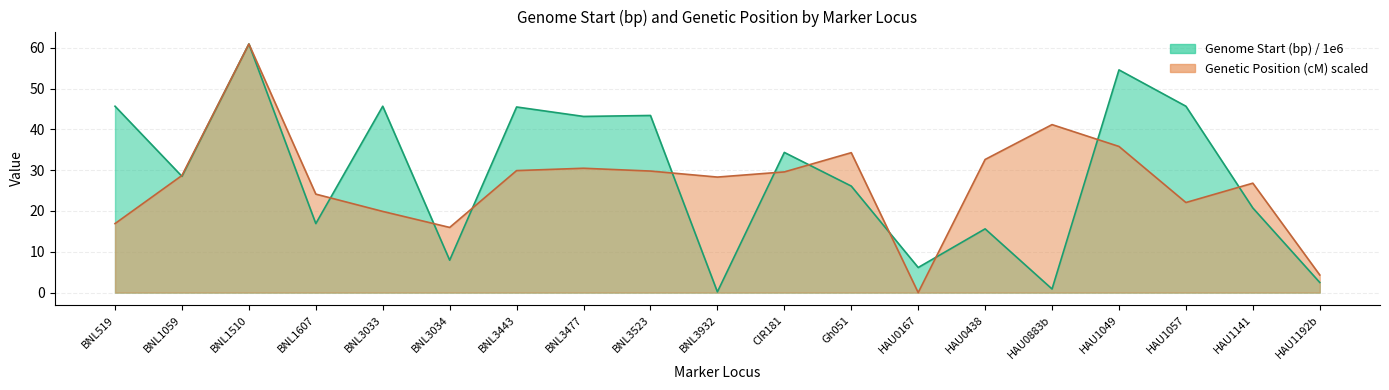

True or false: Genetic Position (cM) and Genome Start (bp) intersect in this chart.

True